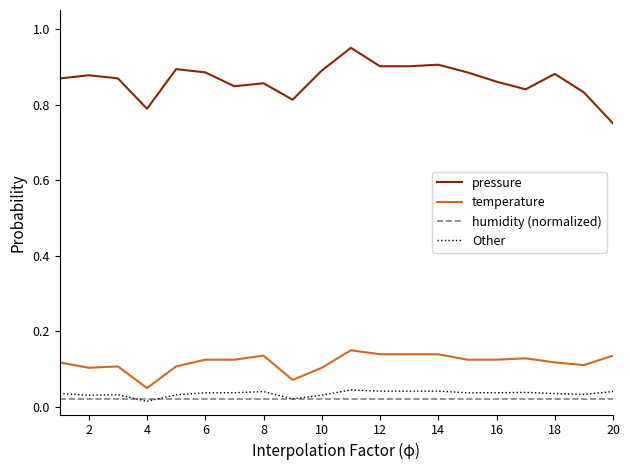

True or false: humidity (normalized) and temperature intersect in this chart.

False